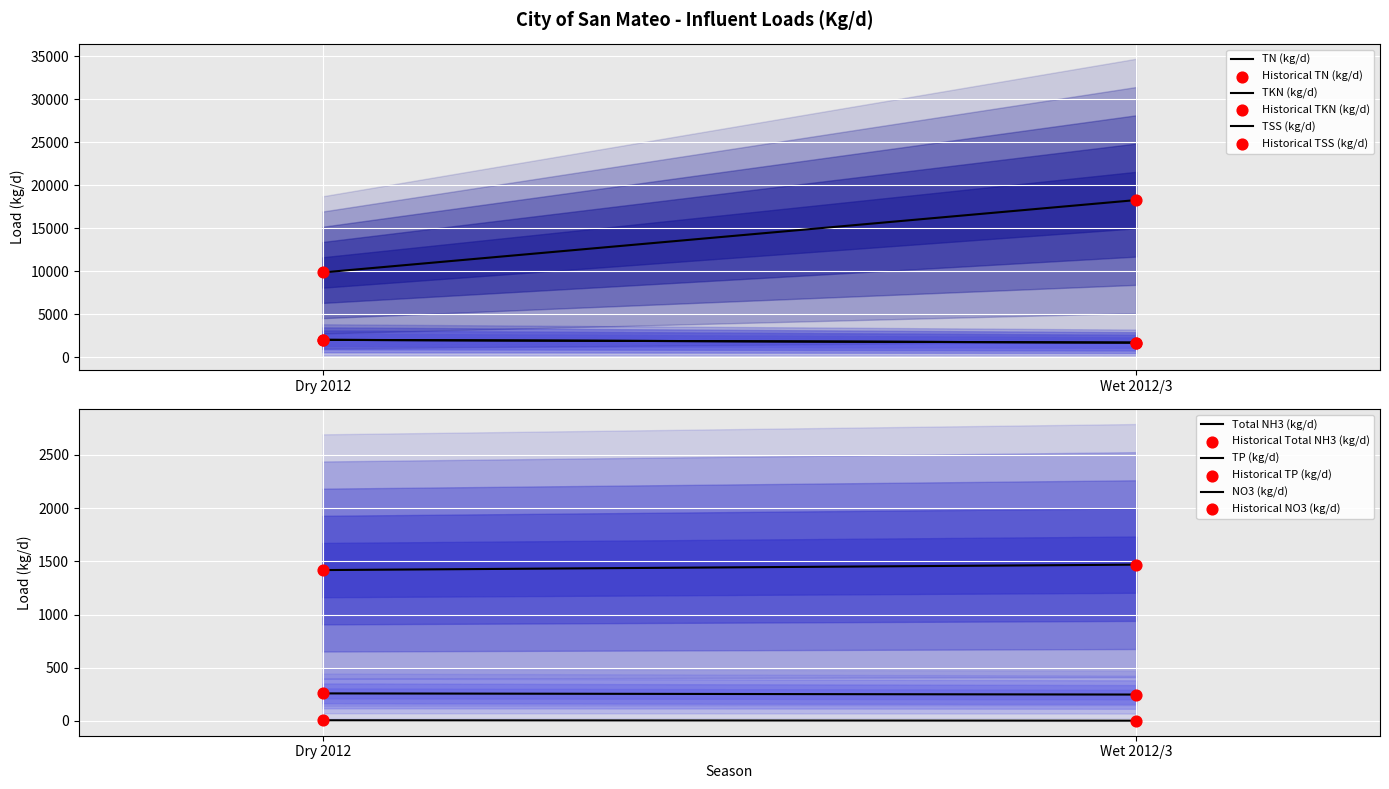

Is the value of TN (kg/d) at Dry 2012 greater than the value of TP (kg/d) at Dry 2012?

Yes